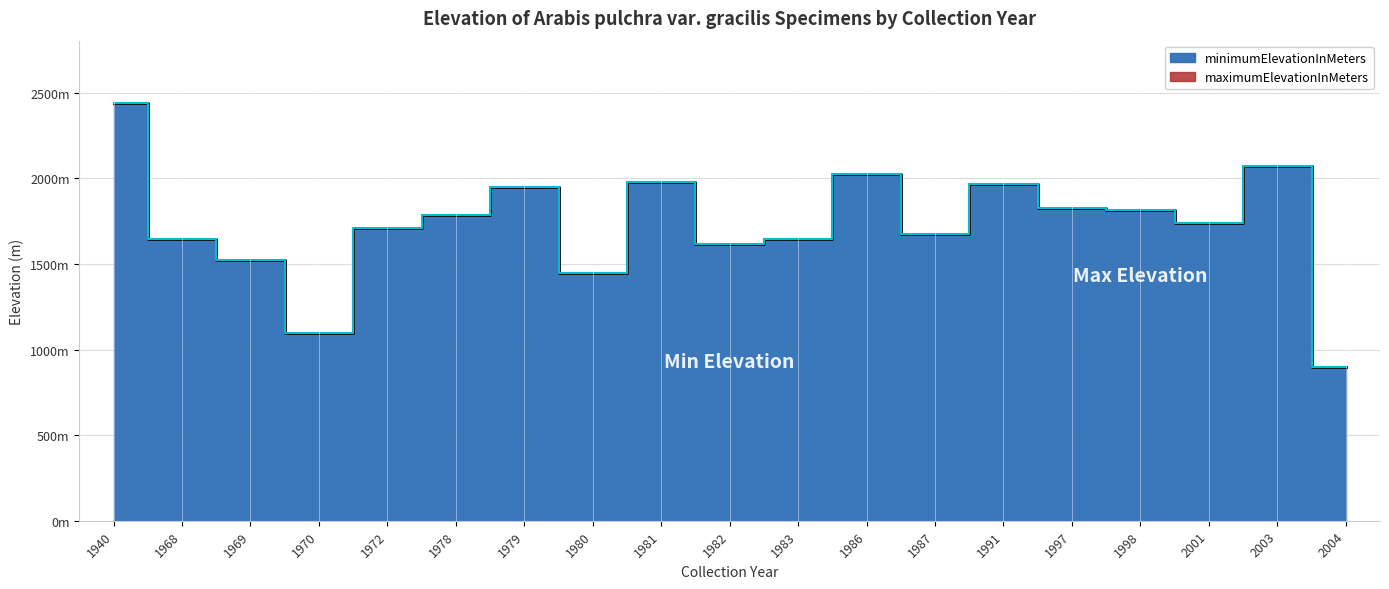

How many interior local valleys does the maximumElevationInMeters series have?

5